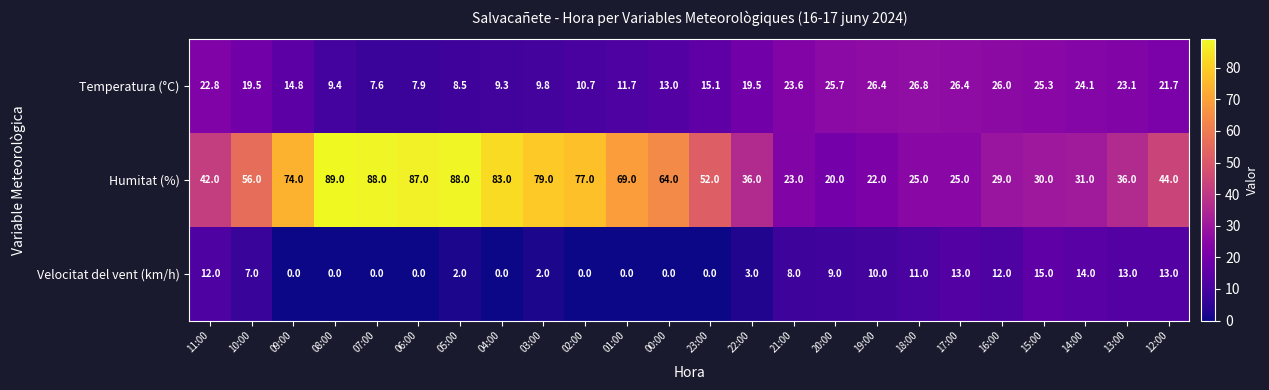

Is it true that Temperatura (°C) equals 11.3 at 11:00?

False